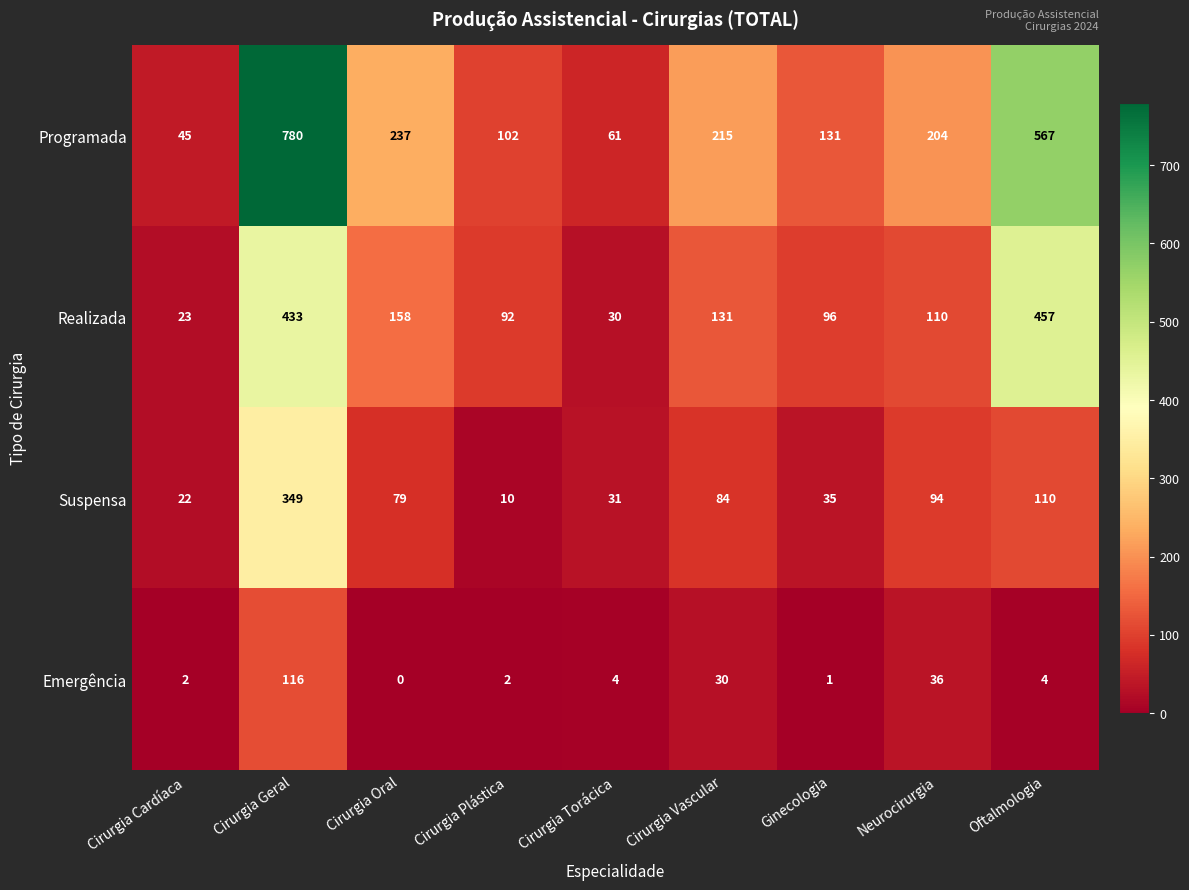

What is the difference between the maximum and minimum values in the Realizada series?

434